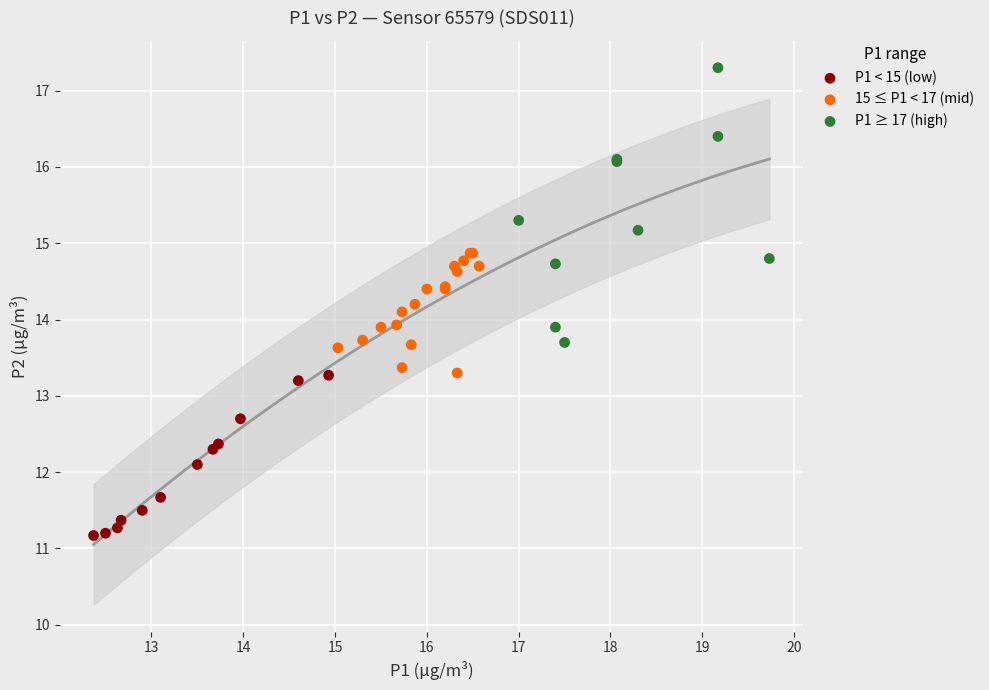

Which series reaches the minimum Y coordinate?

P1 < 15 (low)